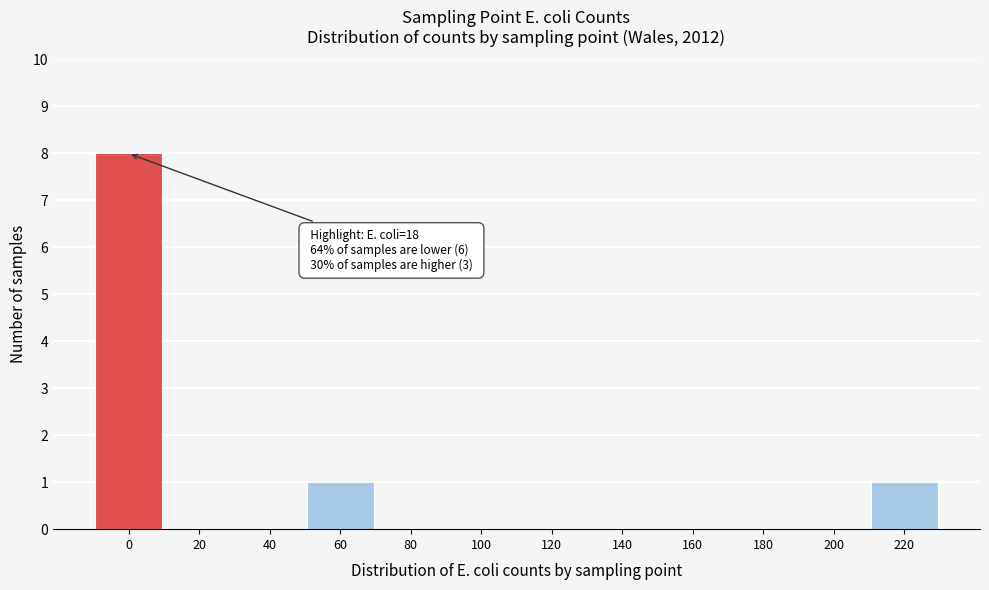

Reading right to left, transcribe all the data shown in this chart.

220=1	200=0	180=0	160=0	140=0	120=0	100=0	80=0	60=1	40=0	20=0	0=8